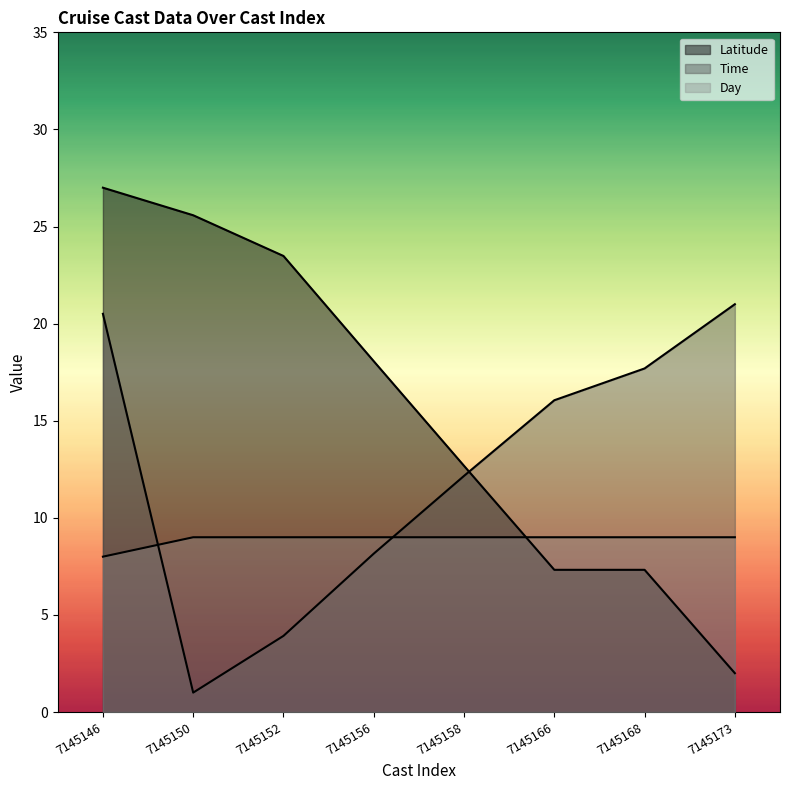

What is the smallest value displayed?

1.0